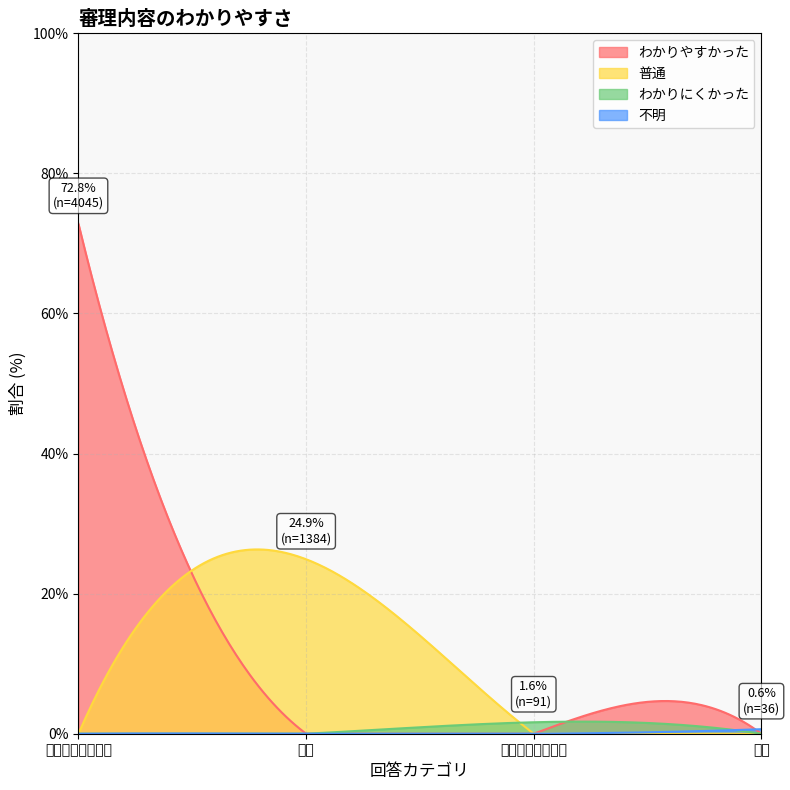

True or false: the data has more than 1 interior local peaks.

False